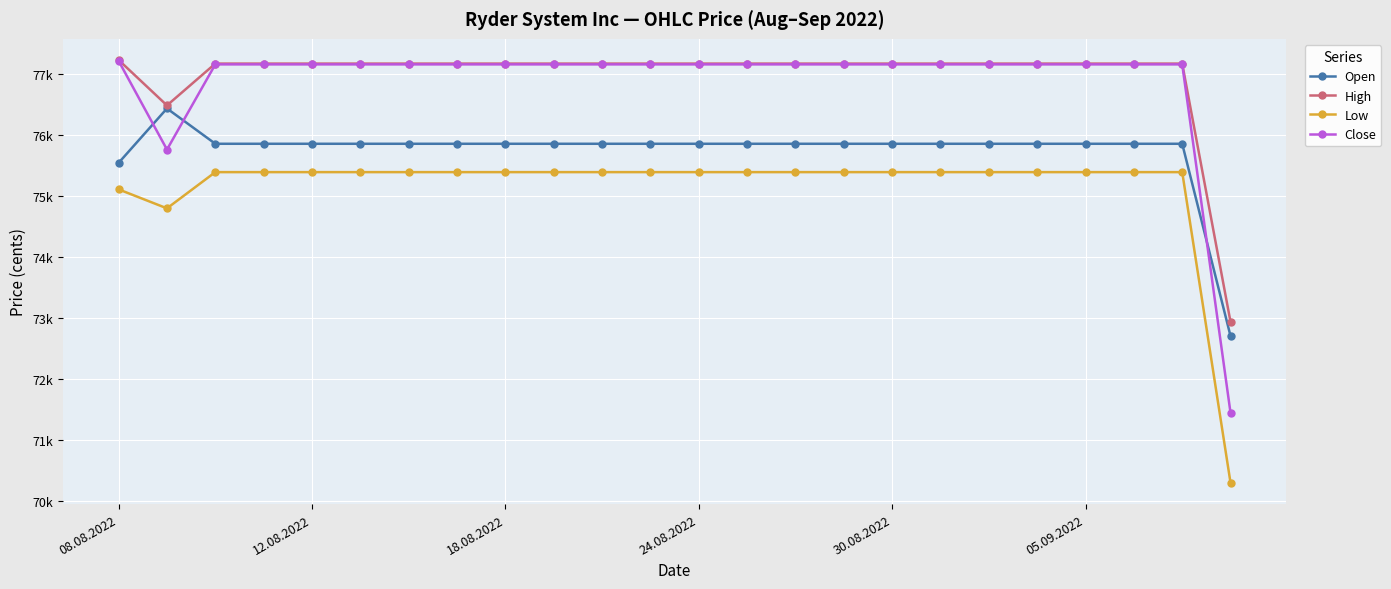

At which label does Close reach its peak?

08.08.2022